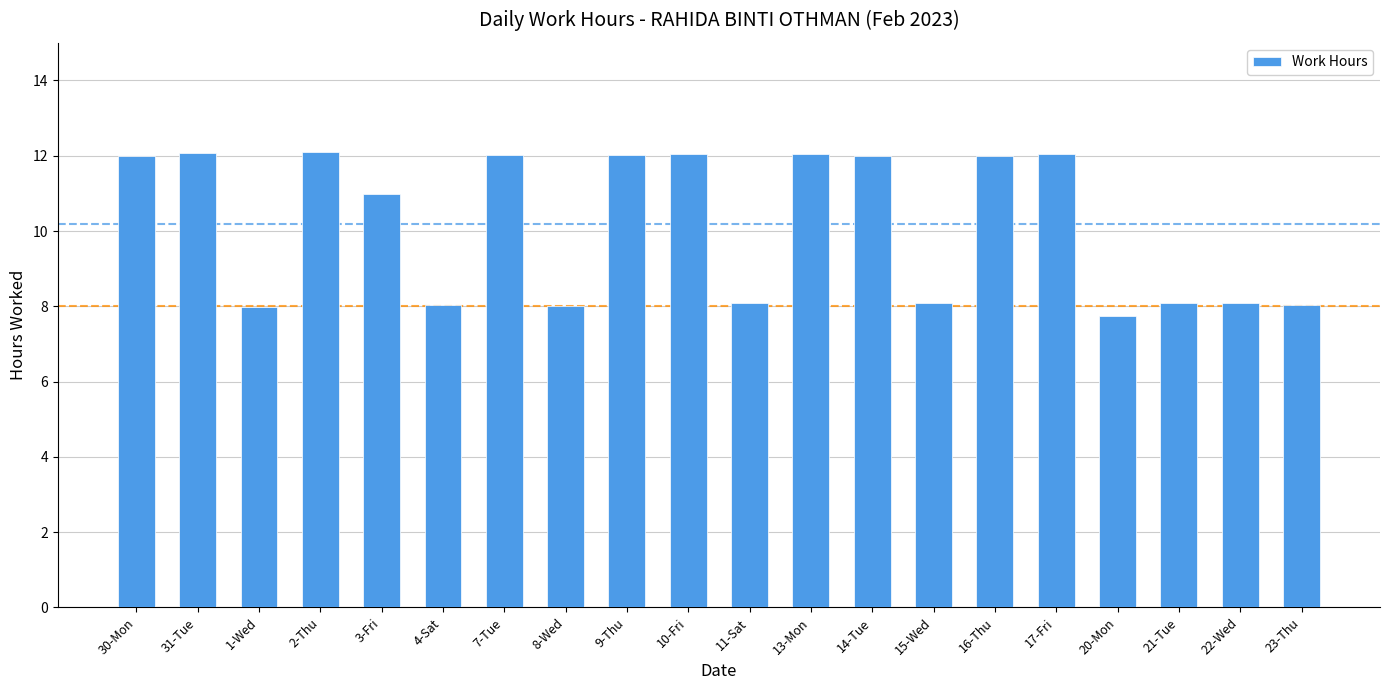

What is the greatest value displayed?

12.1